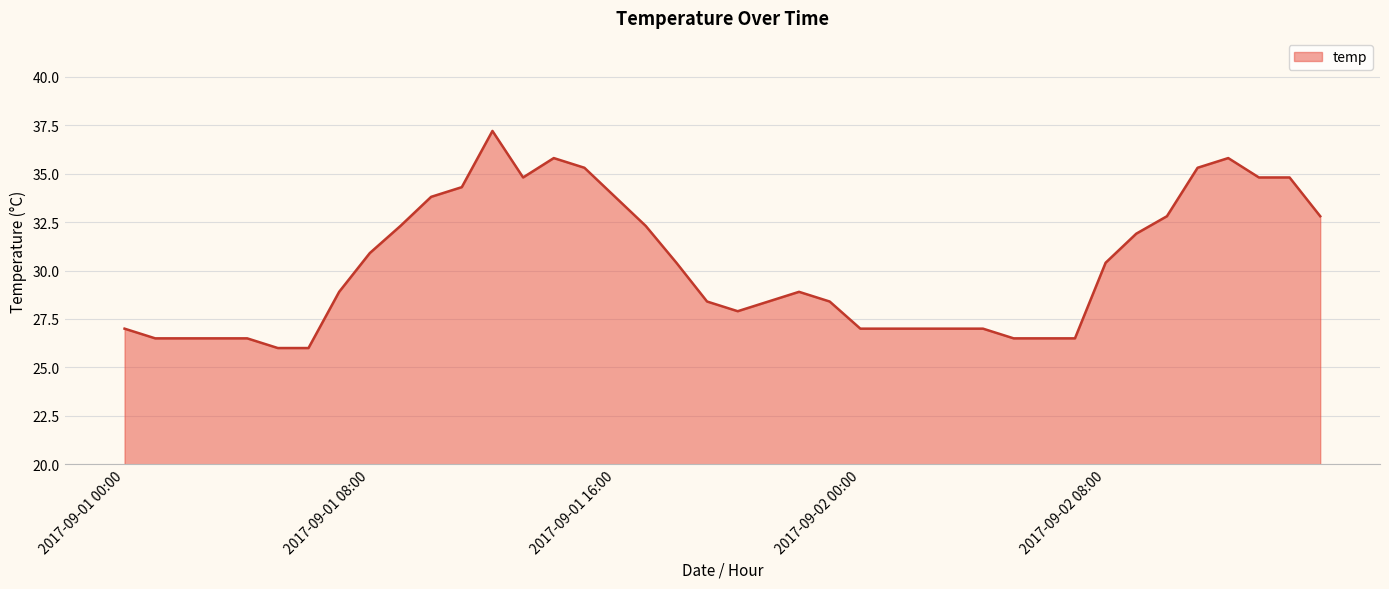

What is the minimum value shown in the chart?

26.0